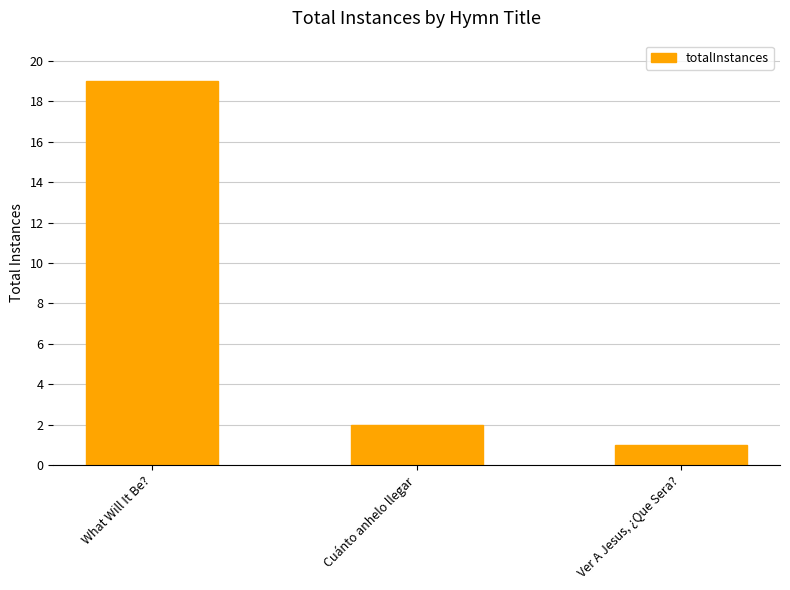

What is the difference between the maximum and minimum values?

18